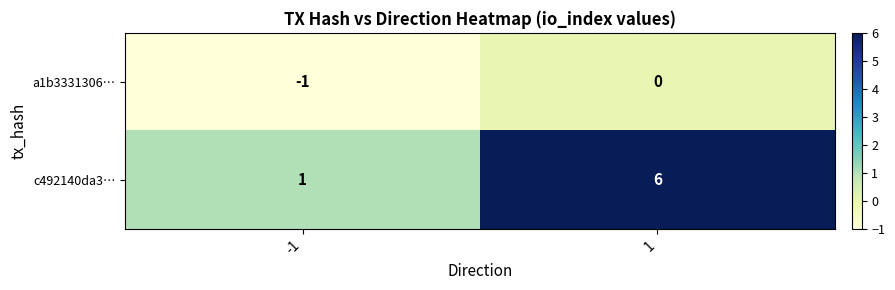

True or false: c492140da3… has a value of 8 at 1.

False